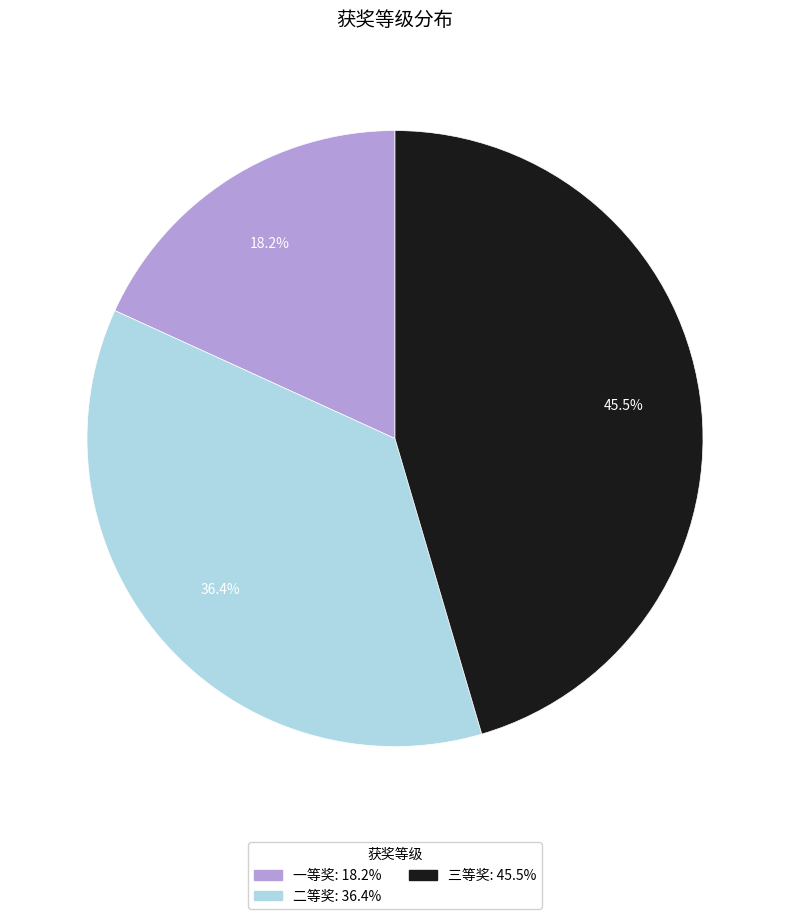

To the nearest percent, what is the difference between the largest and smallest slice percentages?

27%